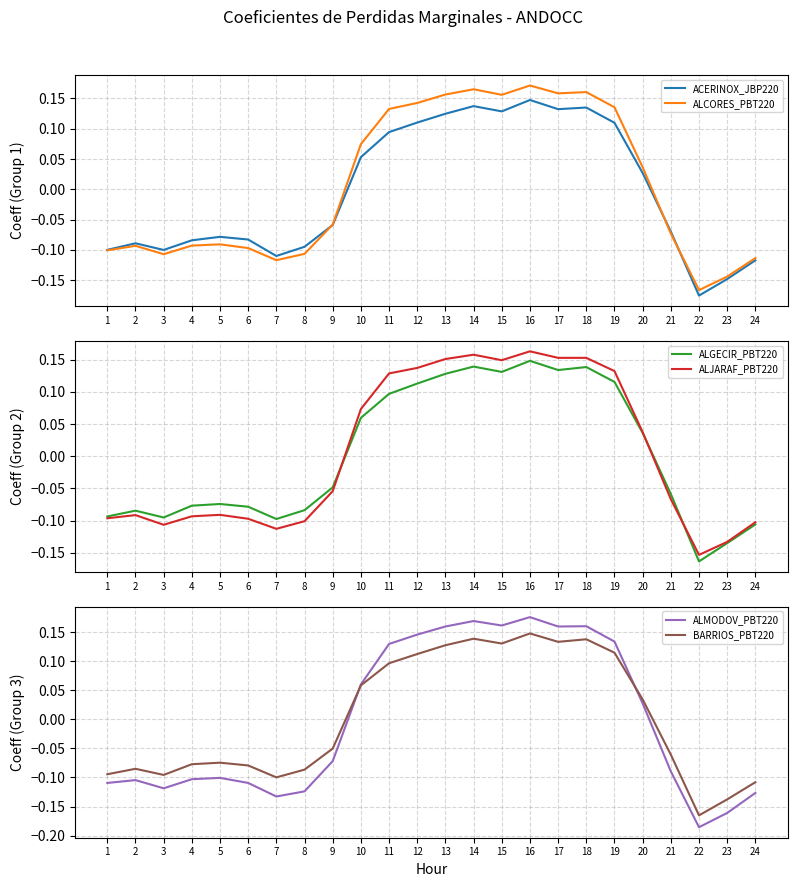

What value does the ALMODOV_PBT220 series have at 12?

0.1